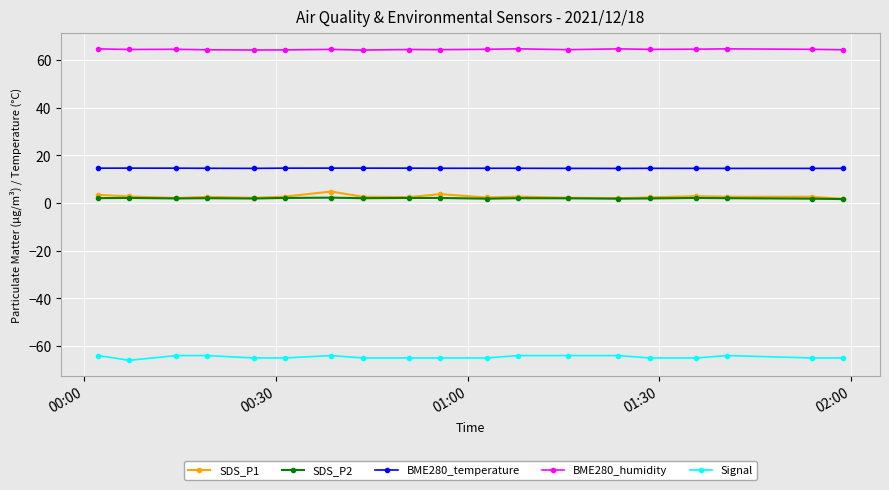

True or false: BME280_temperature and BME280_humidity cross at least once.

False